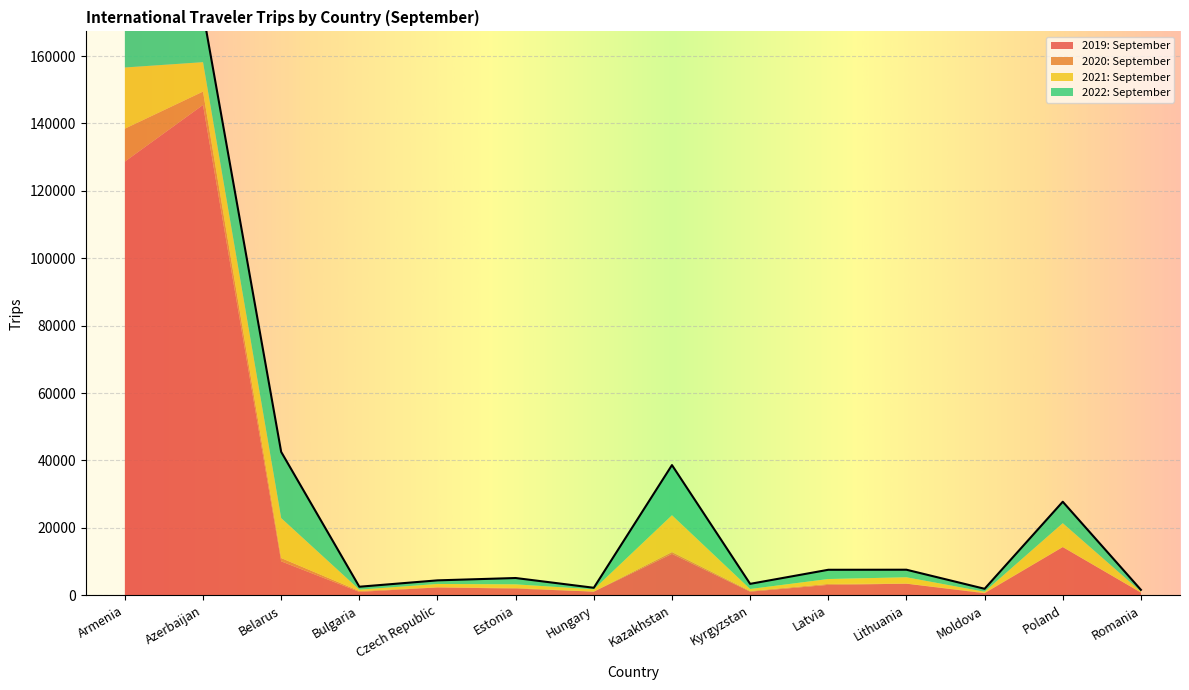

At how many categories does at least one series exceed 139595?

1